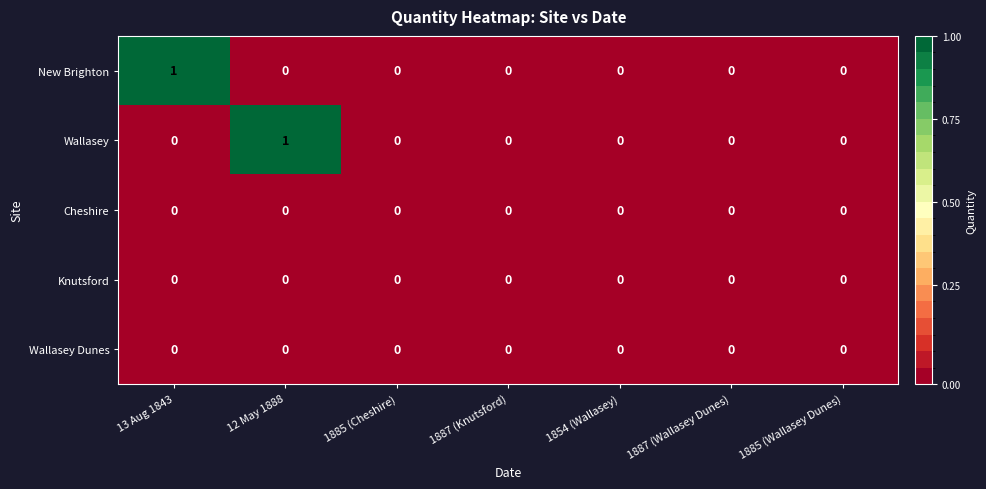

True or false: Cheshire has a value of 0 at 1885 (Cheshire).

True